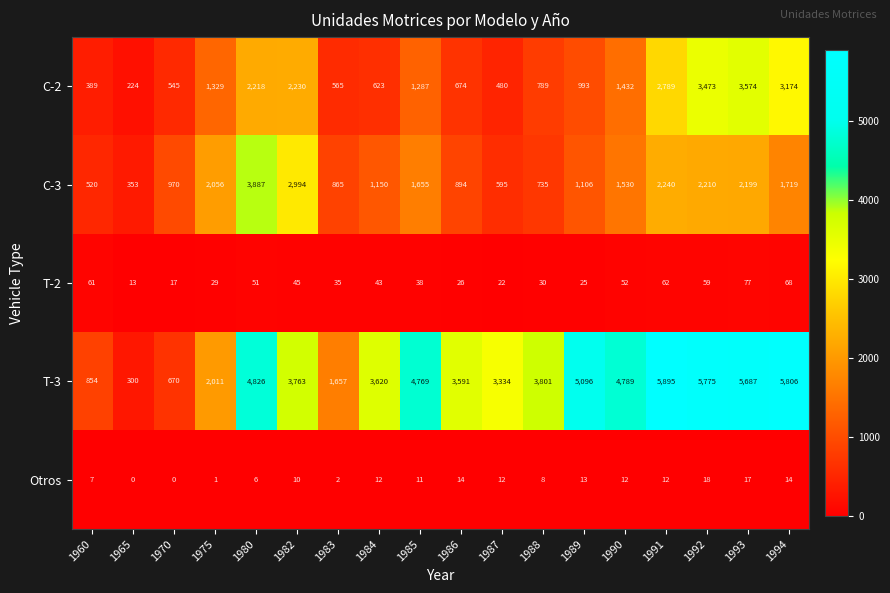

Count the number of categories in the chart.

18